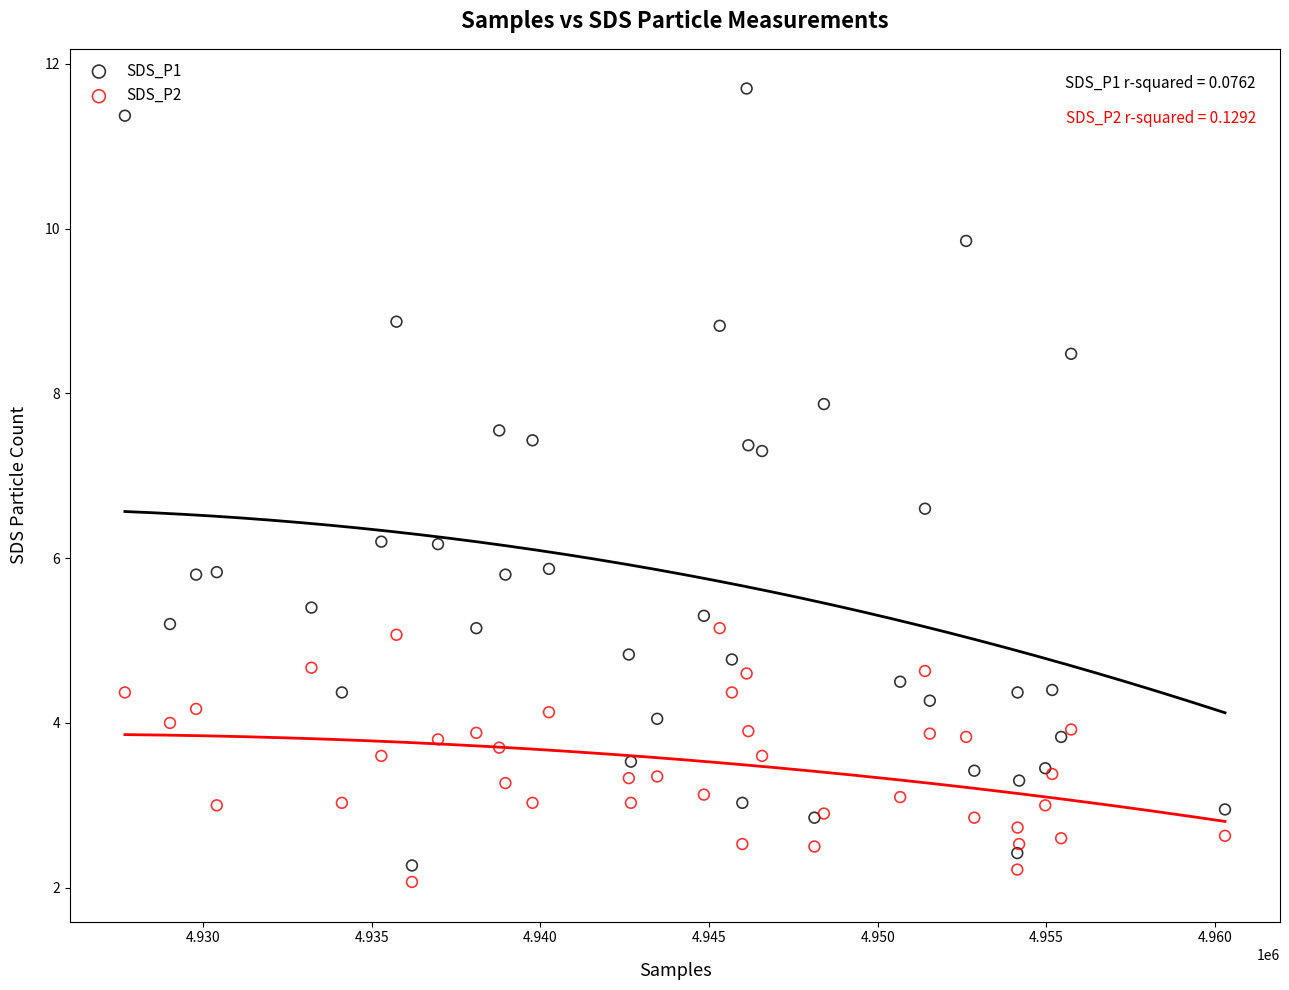

Which series has the widest spread of Y values?

SDS_P1